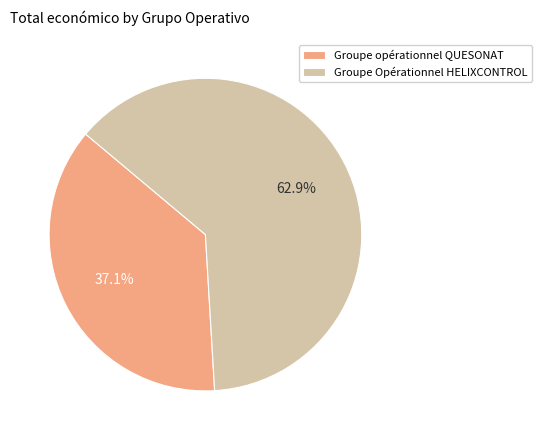

Does any single category account for the majority?

Yes